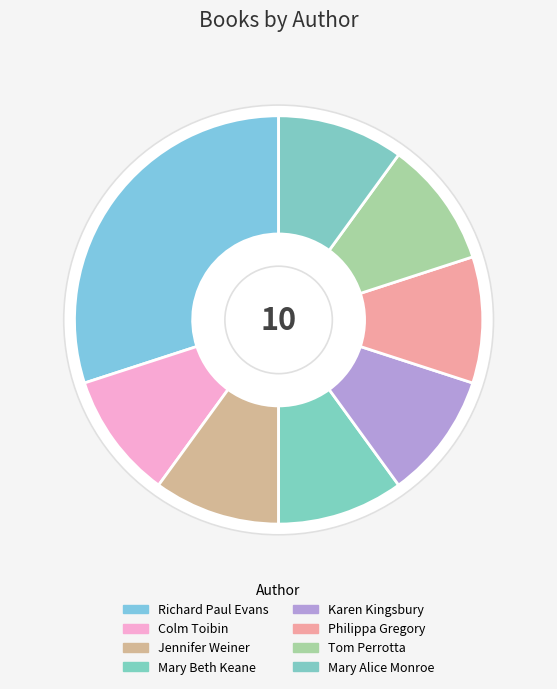

Is there a majority slice in this chart?

No